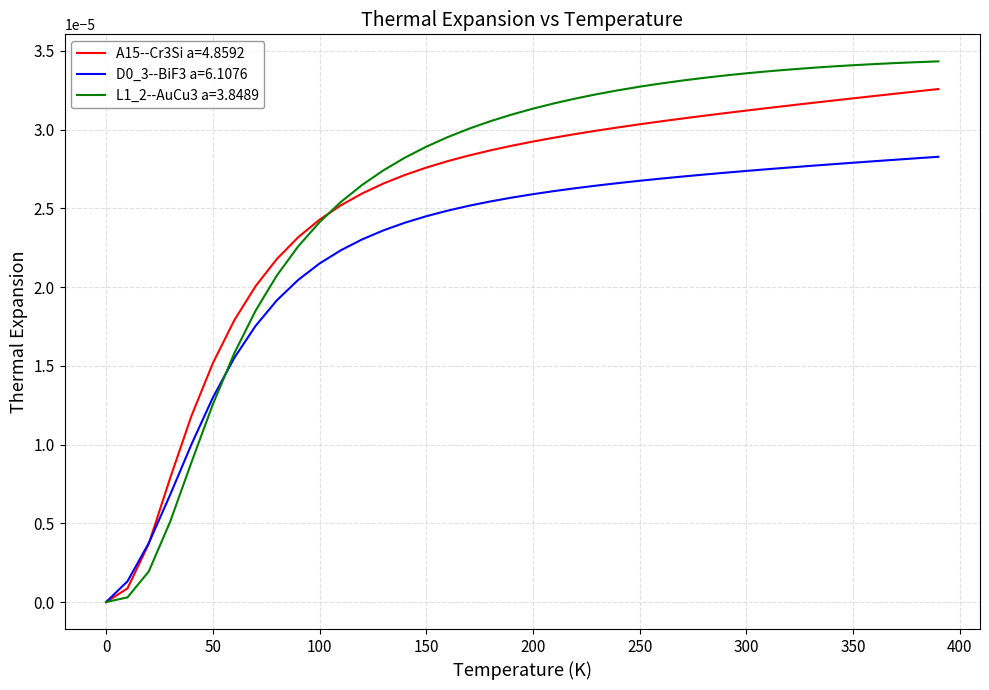

True or false: D0_3--BiF3 a=6.1076 and A15--Cr3Si a=4.8592 cross at least once.

True